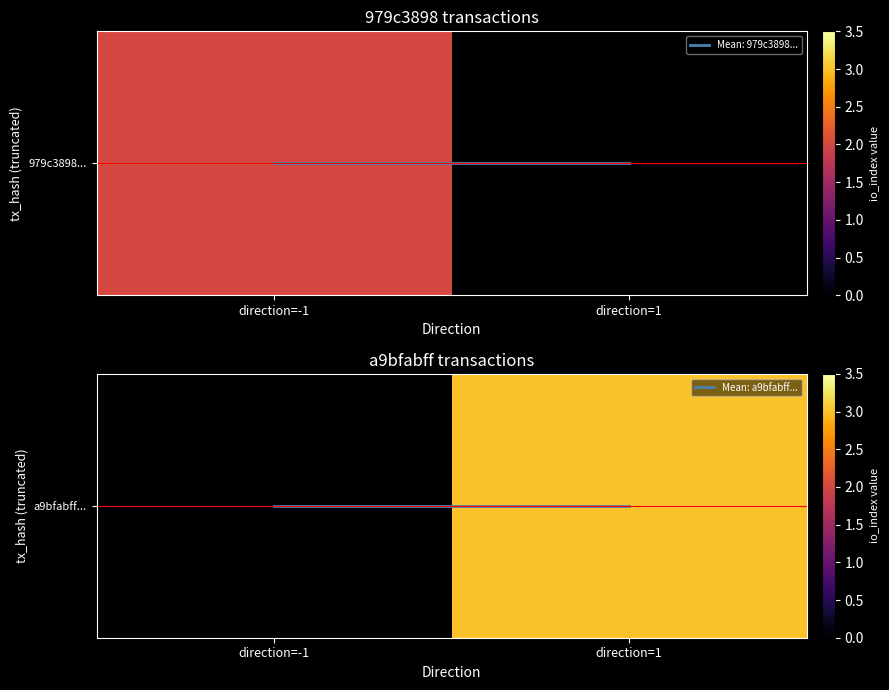

Is the value of a9bfabff... at direction=1 greater than the value of Mean: a9bfabff... at direction=1?

Yes